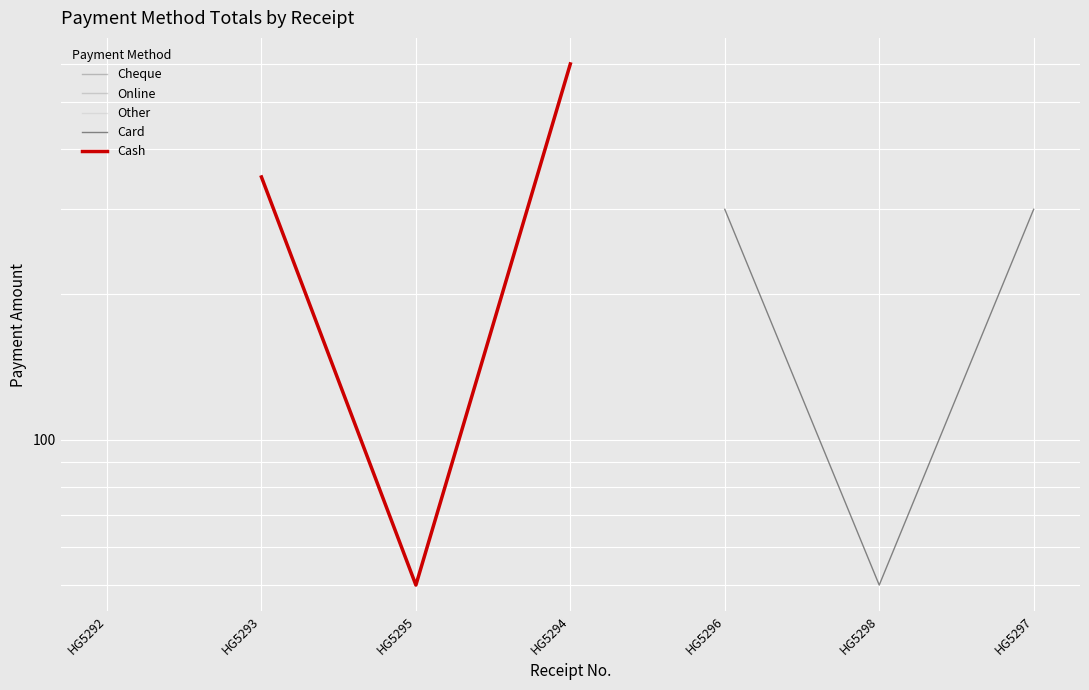

How many lines are shown in the chart?

5